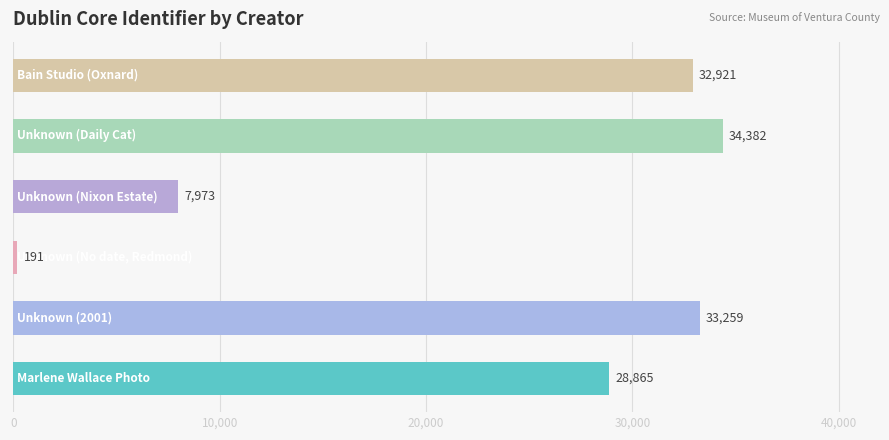

What is the maximum value shown in the chart?

34382